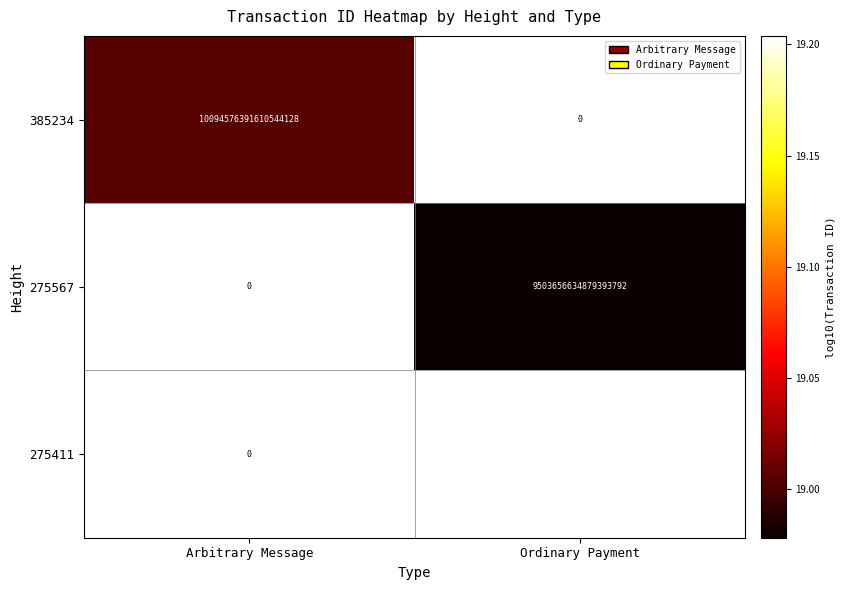

Is it true that 275411 equals 15991002796435798016 at Ordinary Payment?

True